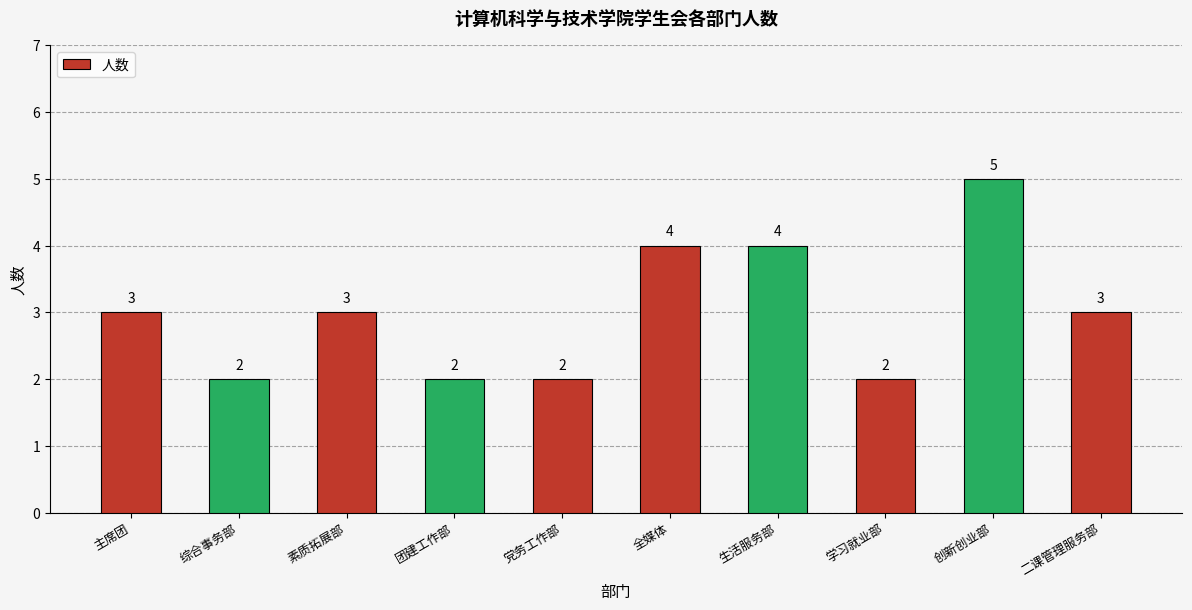

Approximately how many times larger is the value at 党务工作部 compared to 创新创业部?

0.4